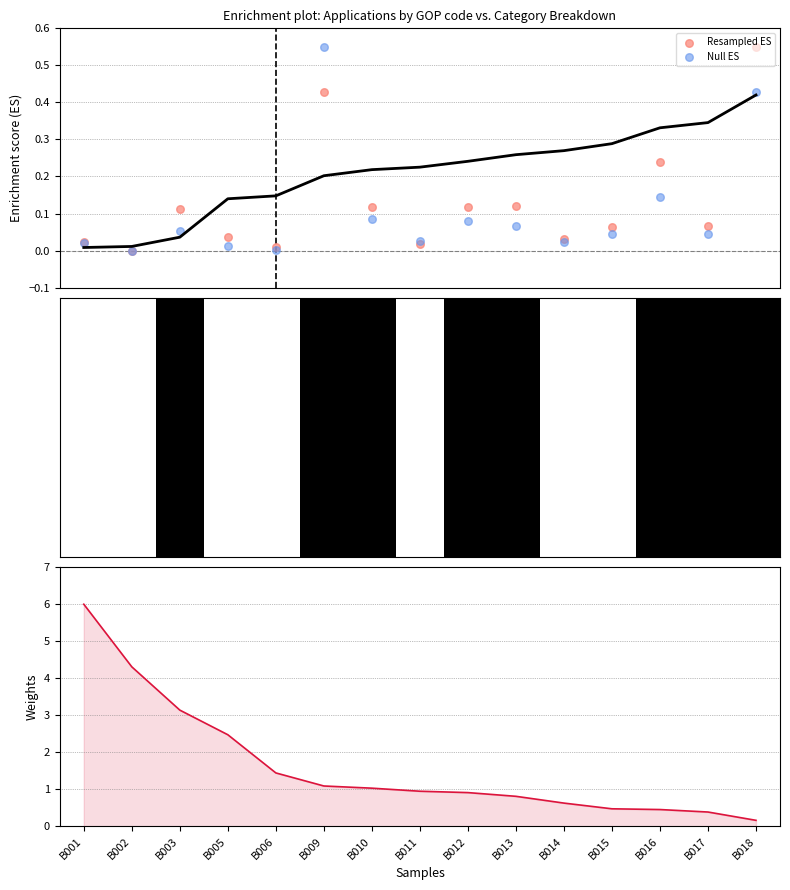

Is the value of Null ES at B017 greater than the value of Resampled ES at B009?

No